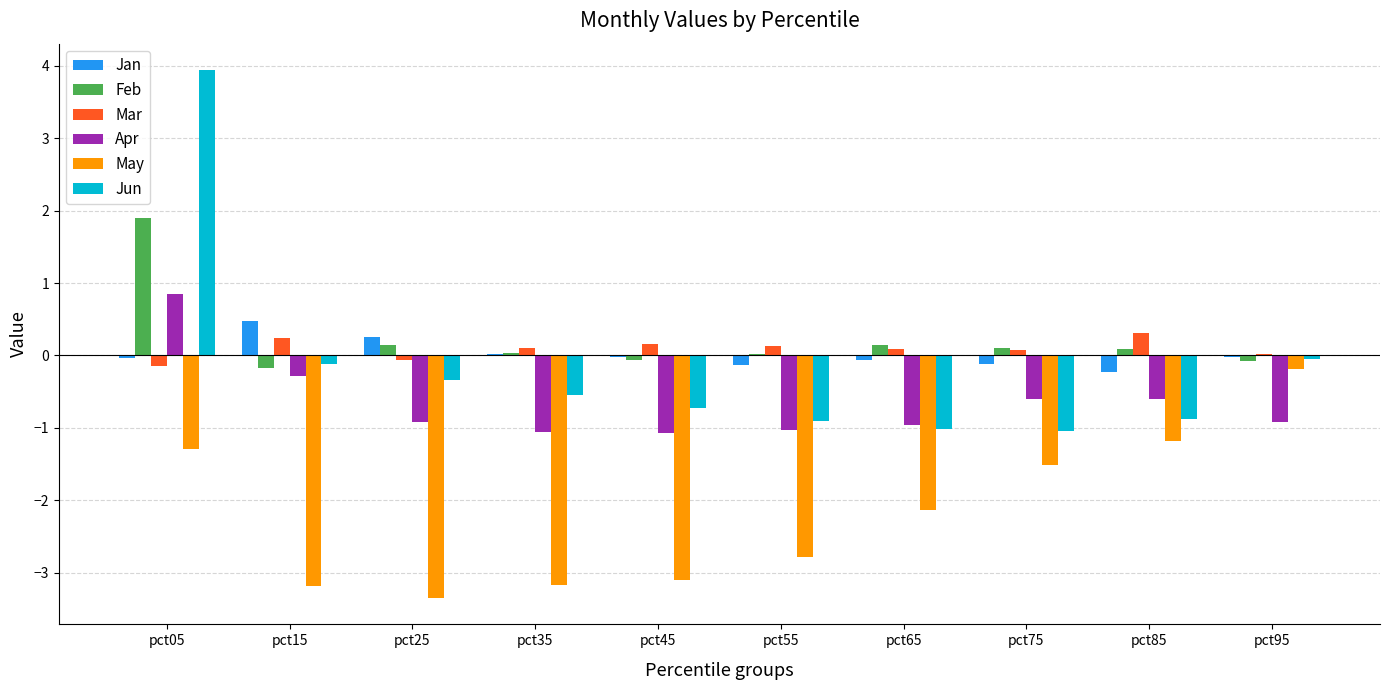

Are the bars horizontal?

No